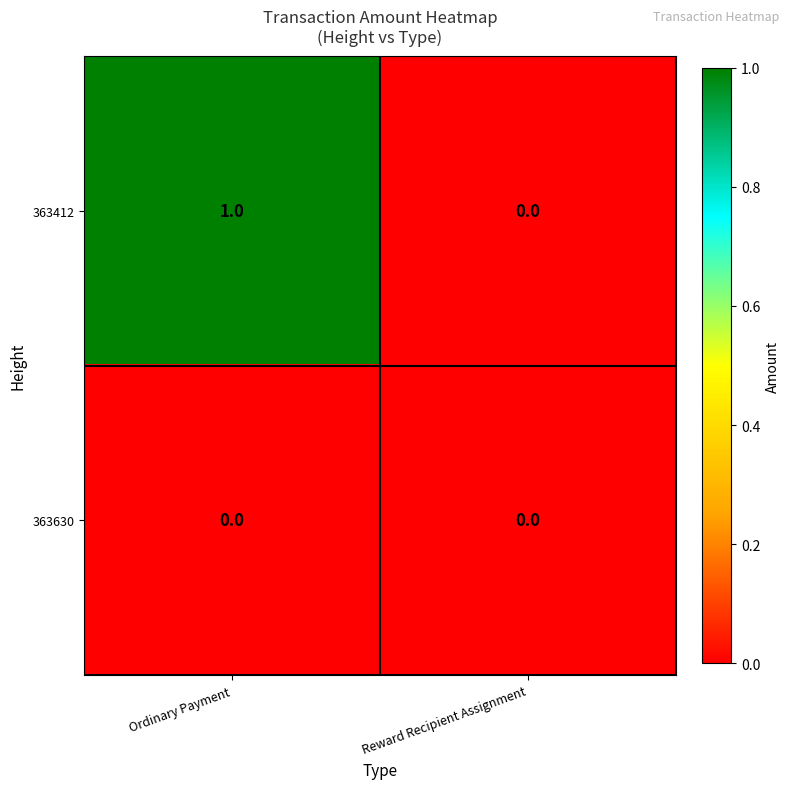

List the series in order of their peak value, lowest first.

363630, 363412